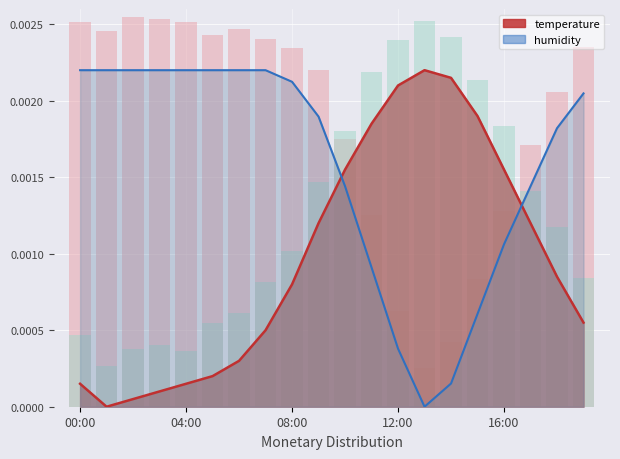

True or false: humidity has a value of 0.0 at 00:00.

True